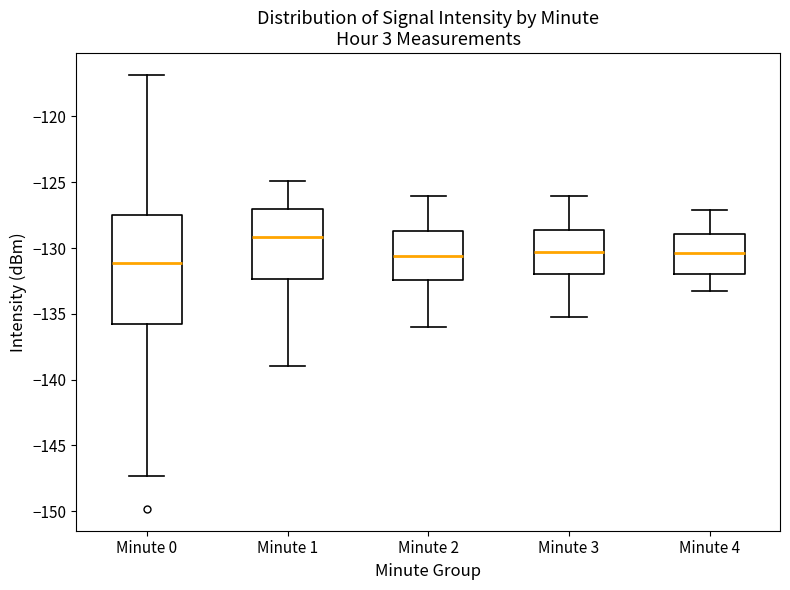

Where is the upper edge of the box for Minute 2 on the y-axis? The values are not printed on the chart, so give them approximately, as read against the axis.

-128.5